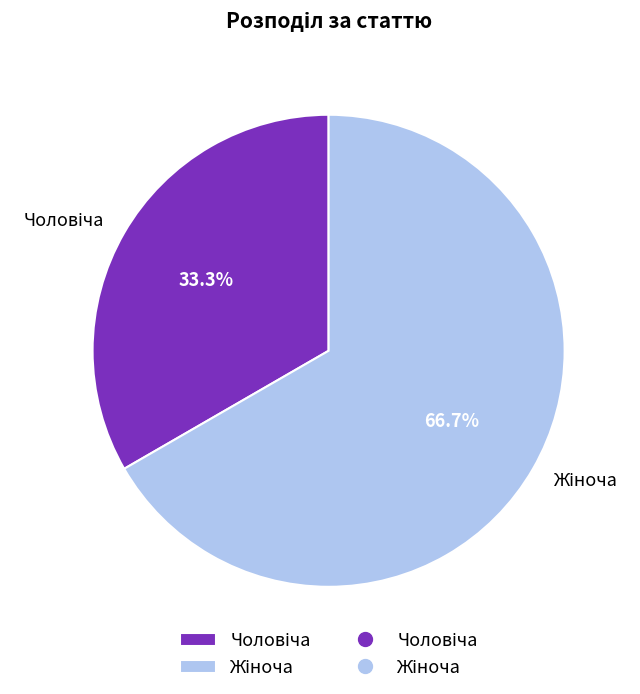

To the nearest percent, what is the average slice percentage?

50%